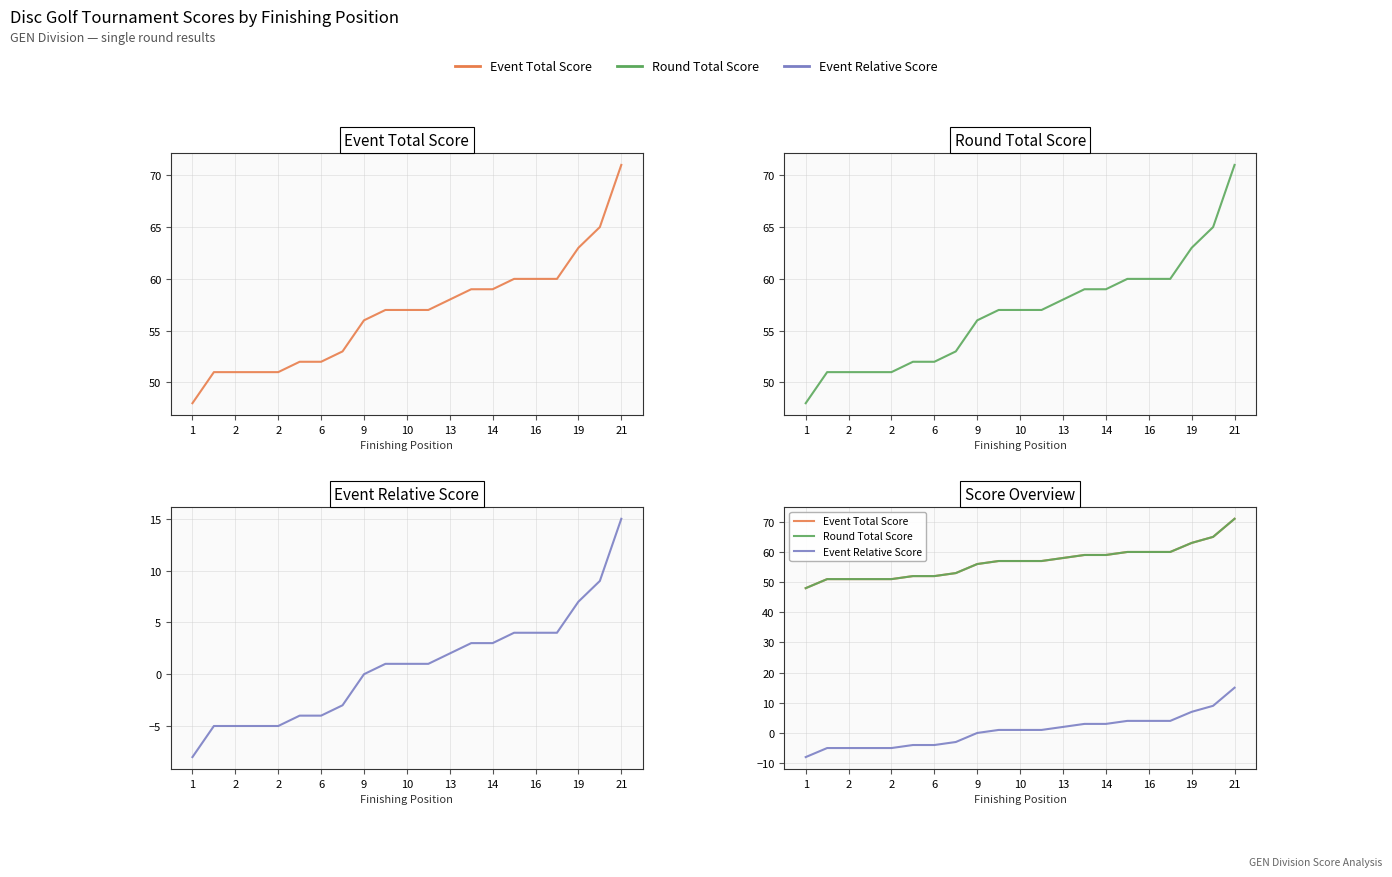

Reading left to right, extract all data points from this chart.

Event Total Score: 48	51	51	51	51	52	52	53	56	57	57	57	58	59	59	60	60	60	63	65	71
Round Total Score: 48	51	51	51	51	52	52	53	56	57	57	57	58	59	59	60	60	60	63	65	71
Event Relative Score: -8	-5	-5	-5	-5	-4	-4	-3	0	1	1	1	2	3	3	4	4	4	7	9	15